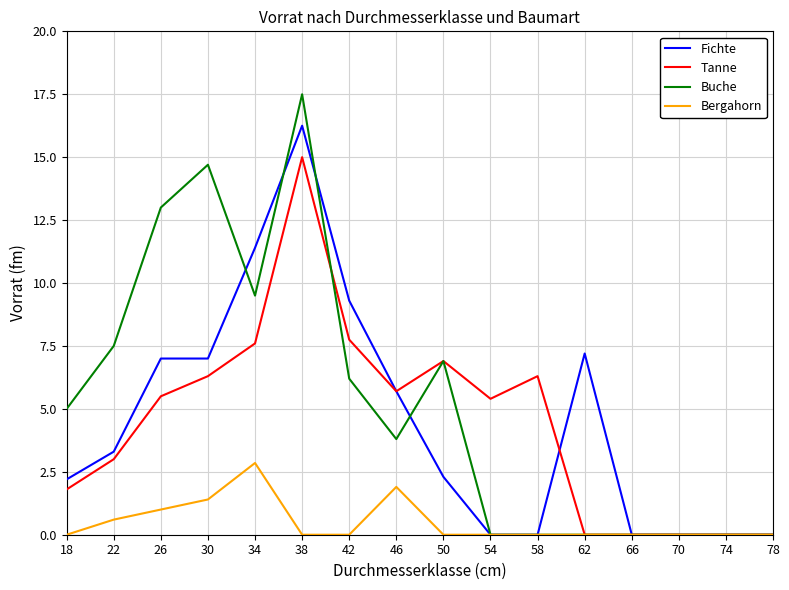

Between 22 and 62, which series saw the biggest shift?

Buche